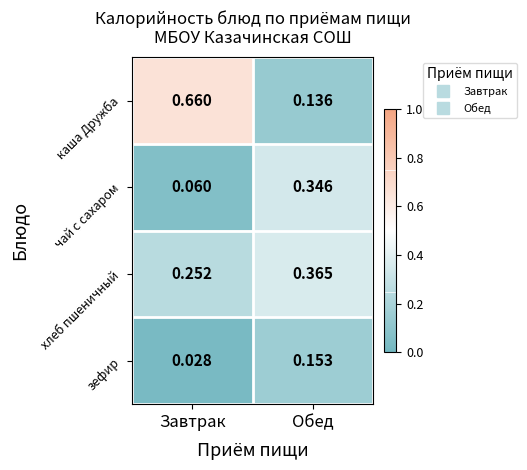

At which label is хлеб пшеничный closest to 0?

Завтрак